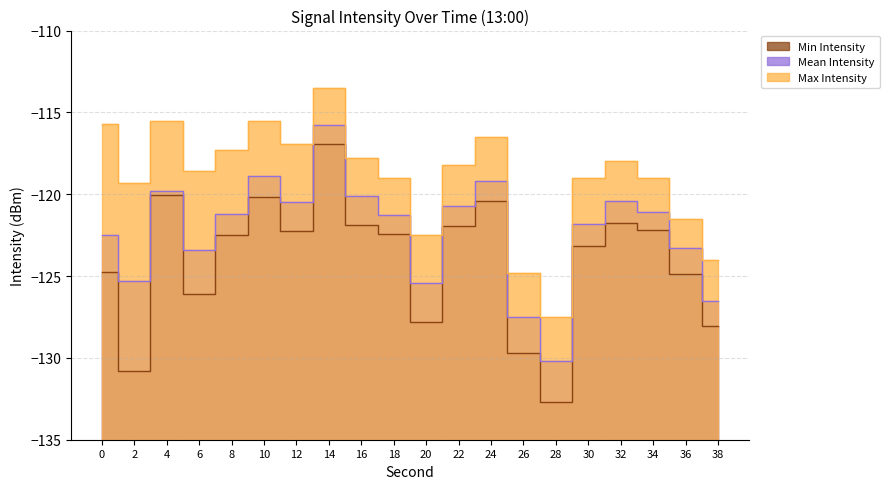

In Min Intensity, how many points are lower than both neighbors (excluding endpoints)?

5